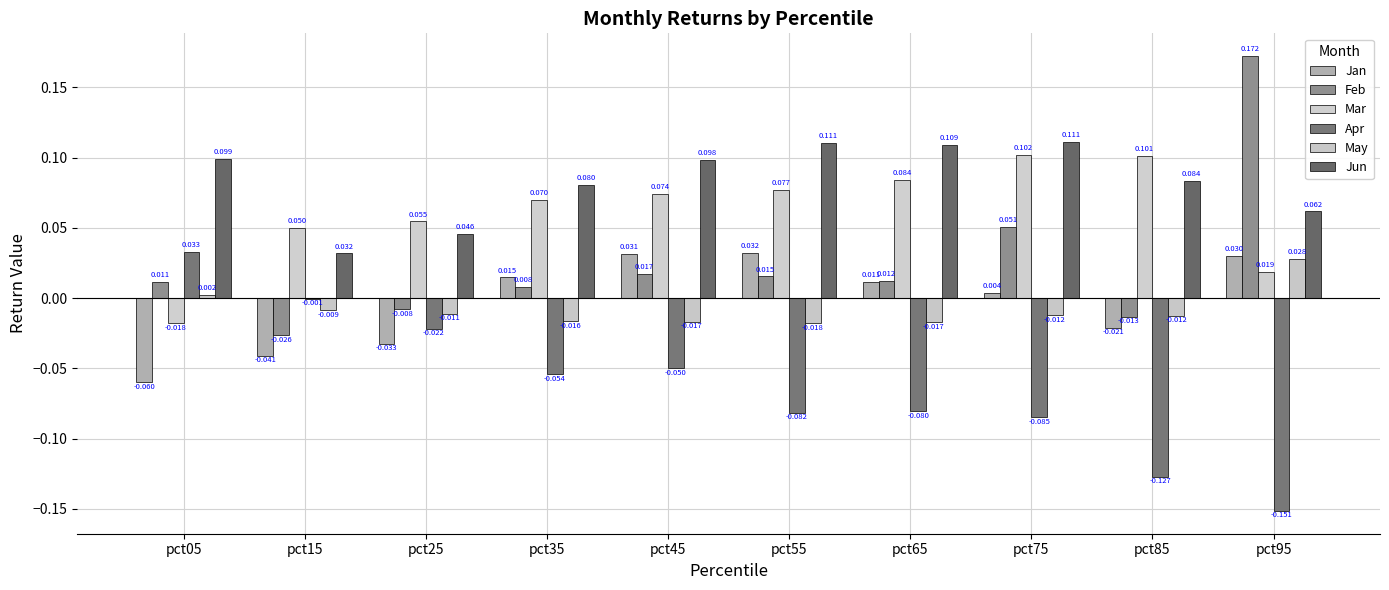

True or false: Apr has a value of -0.1 at pct75.

False